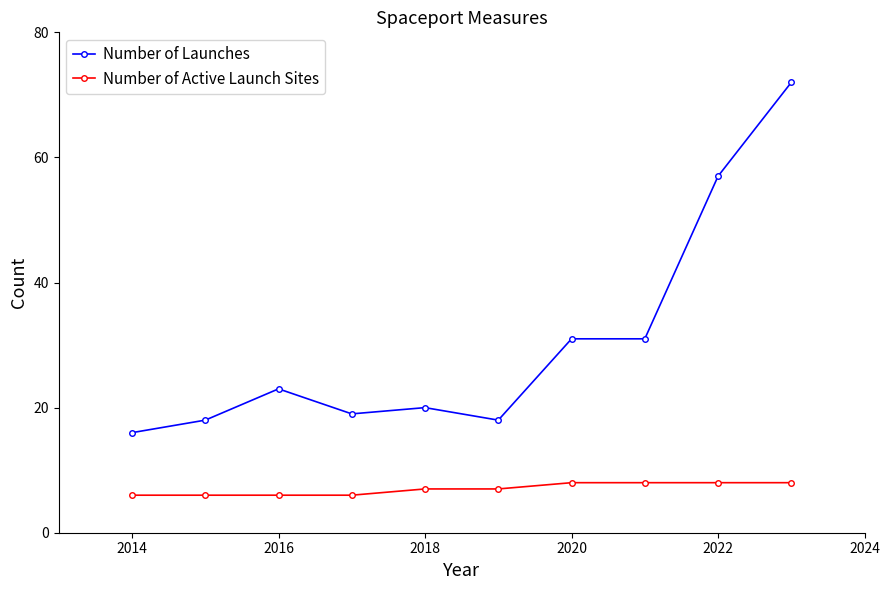

At how many categories does at least one series exceed 15?

10